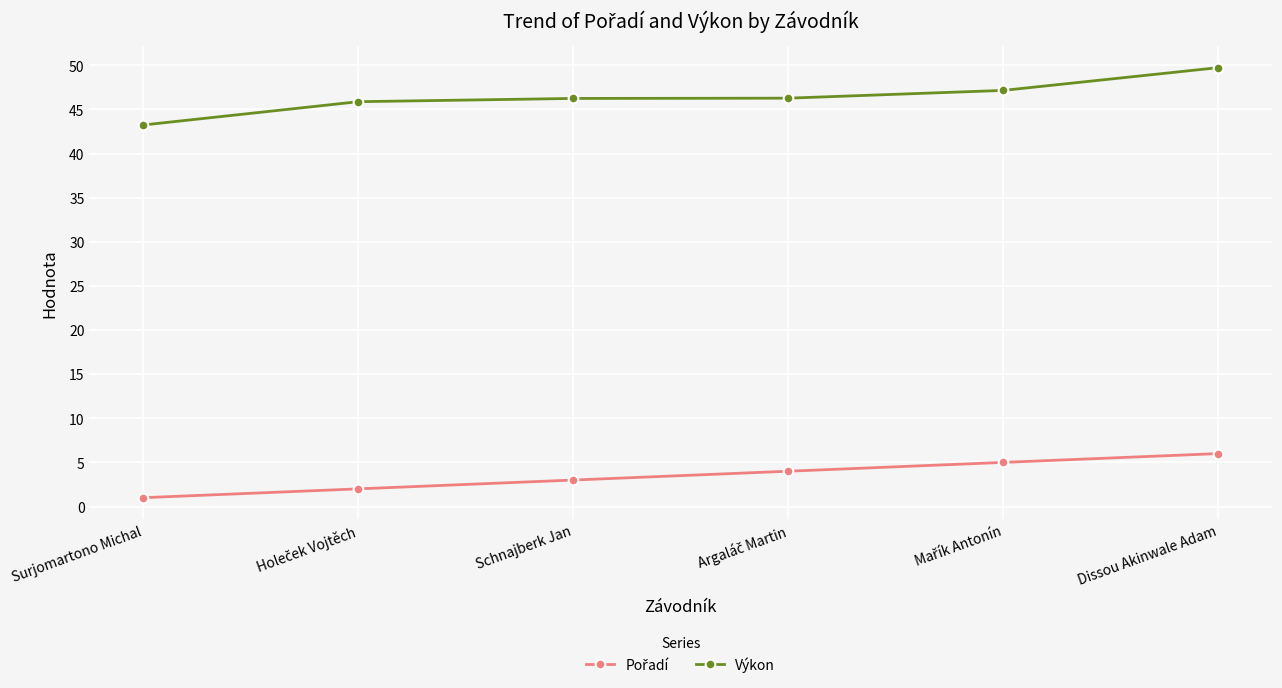

What is the label of the 1st point from the right?

Dissou Akinwale Adam